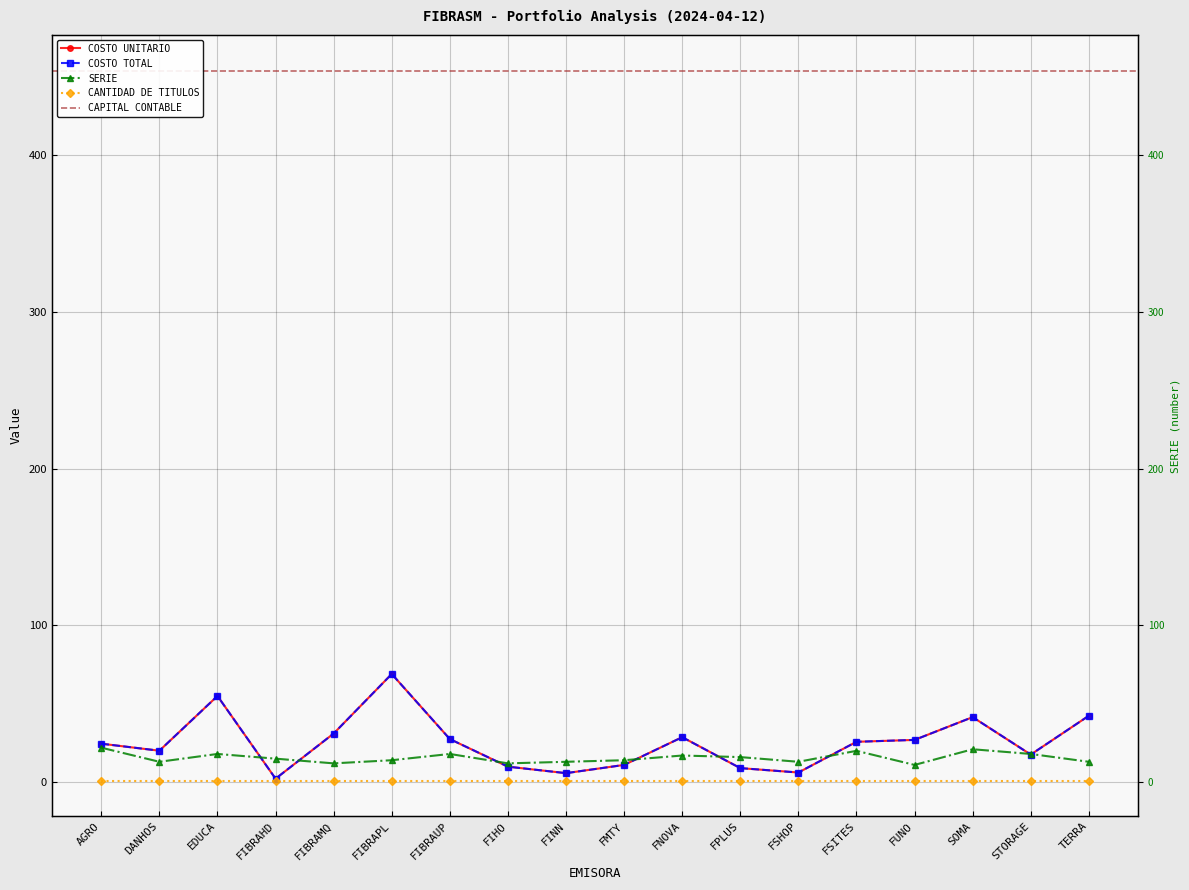

What is the label of the 13th point from the right?

FIBRAPL